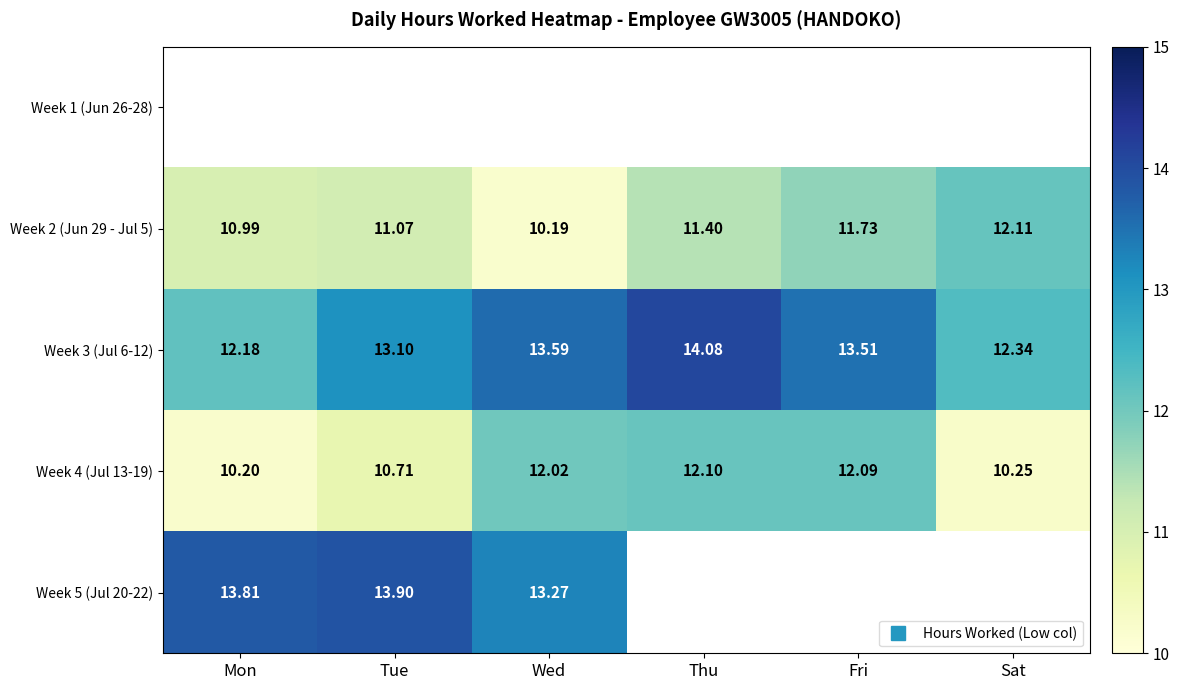

Which series has the widest spread of values?

Week 2 (Jun 29 - Jul 5)